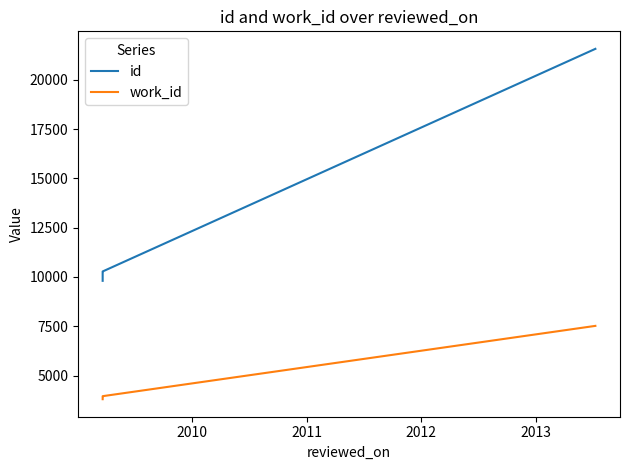

At 2012, list the series in order from largest to smallest.

id, work_id